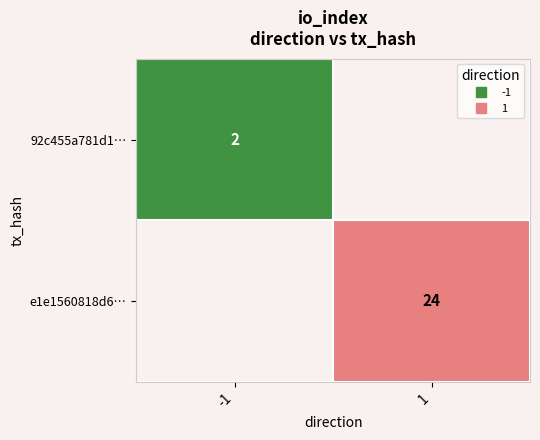

How many categories are shown in the chart?

2